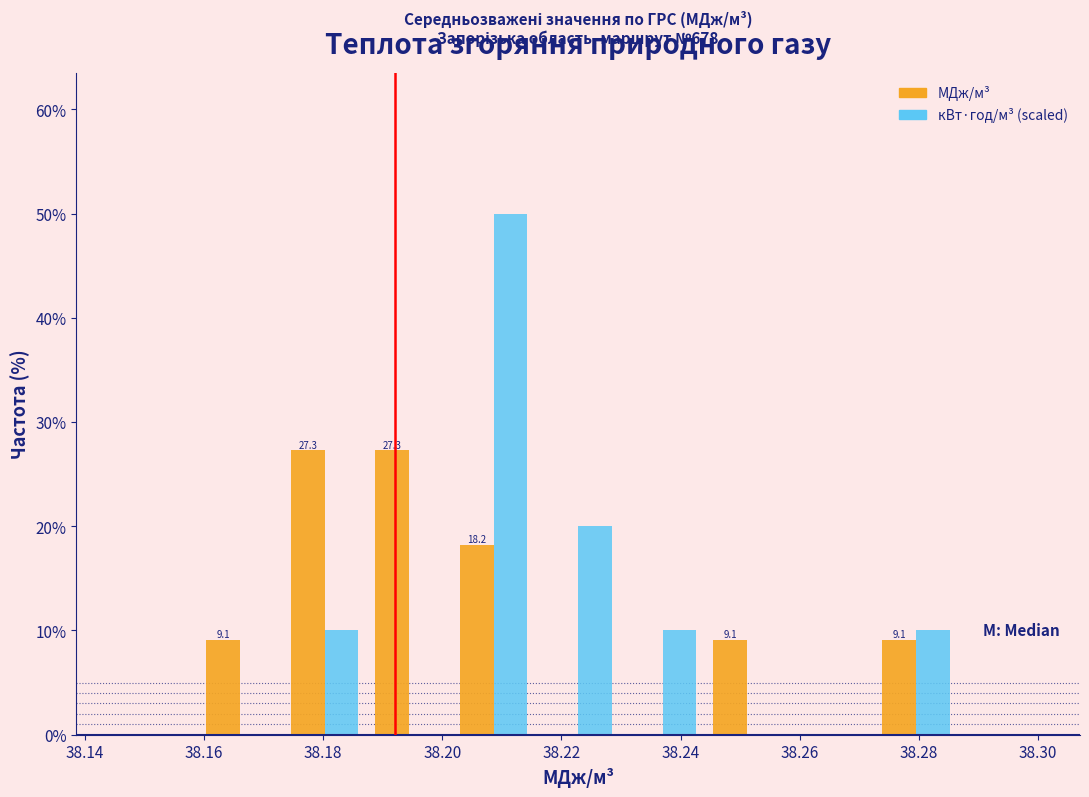

In the кВт·год/м³ (scaled) series, which range on the x-axis has the tallest bar?

38.202 to 38.216